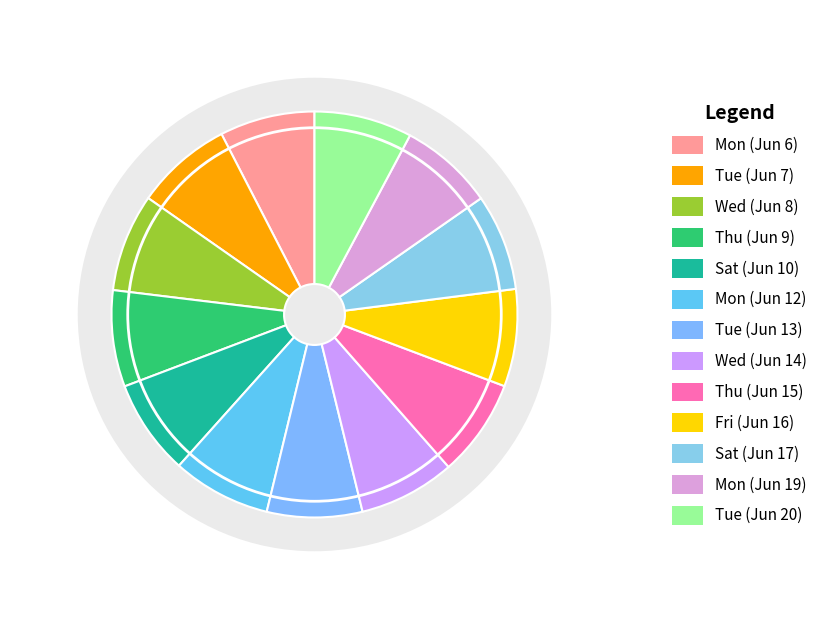

Between Mon (Jun 6) and Sat (Jun 10), which is larger?

Sat (Jun 10)